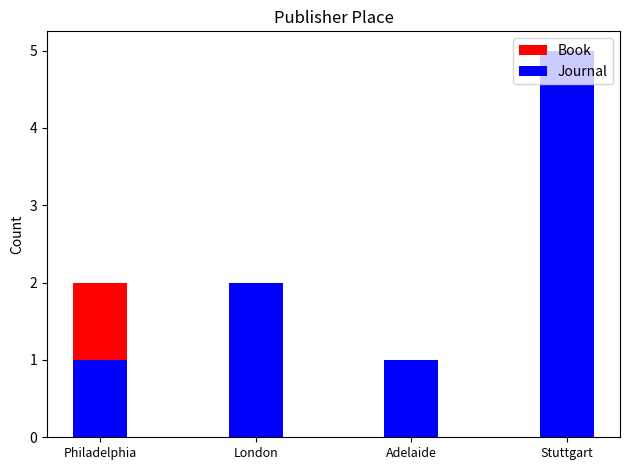

What is the sum of the Journal values at London and Adelaide?

3